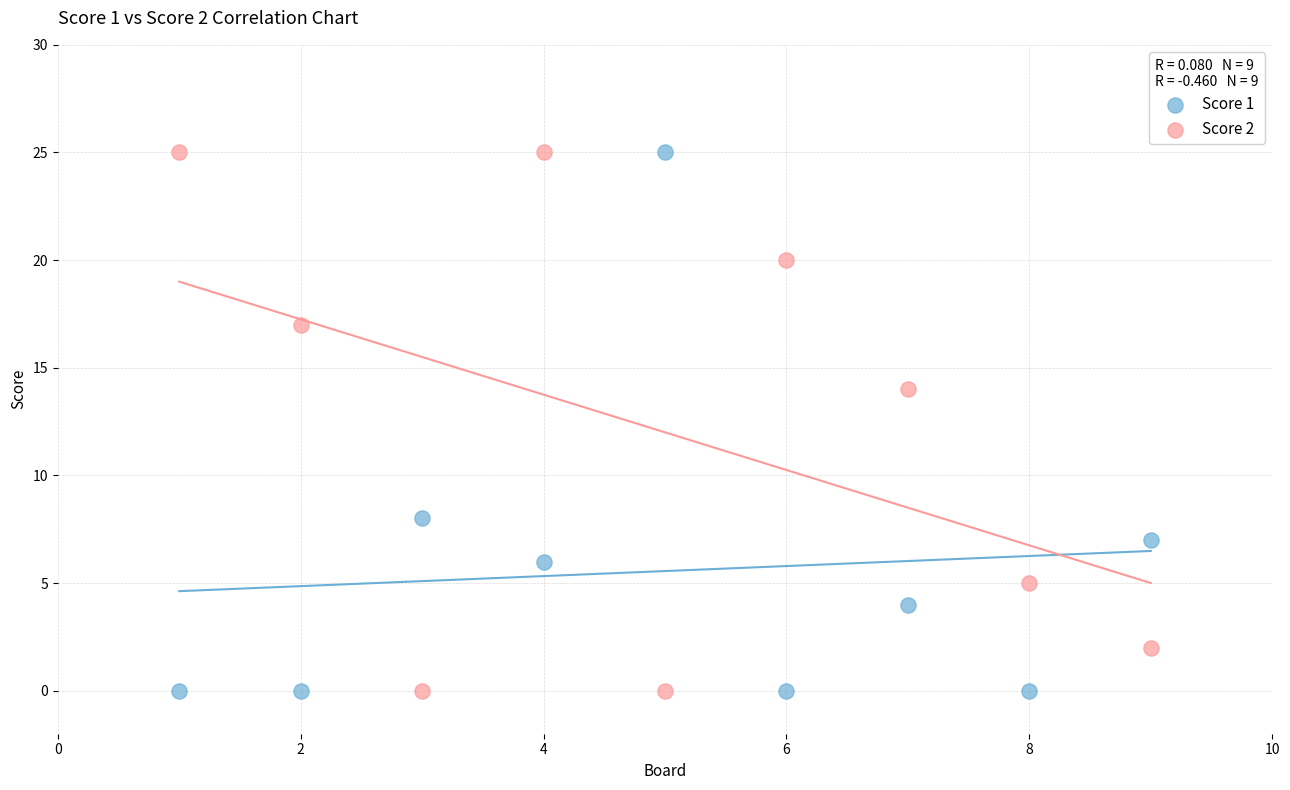

What is the X range (max minus min) for the scatter plot?

8